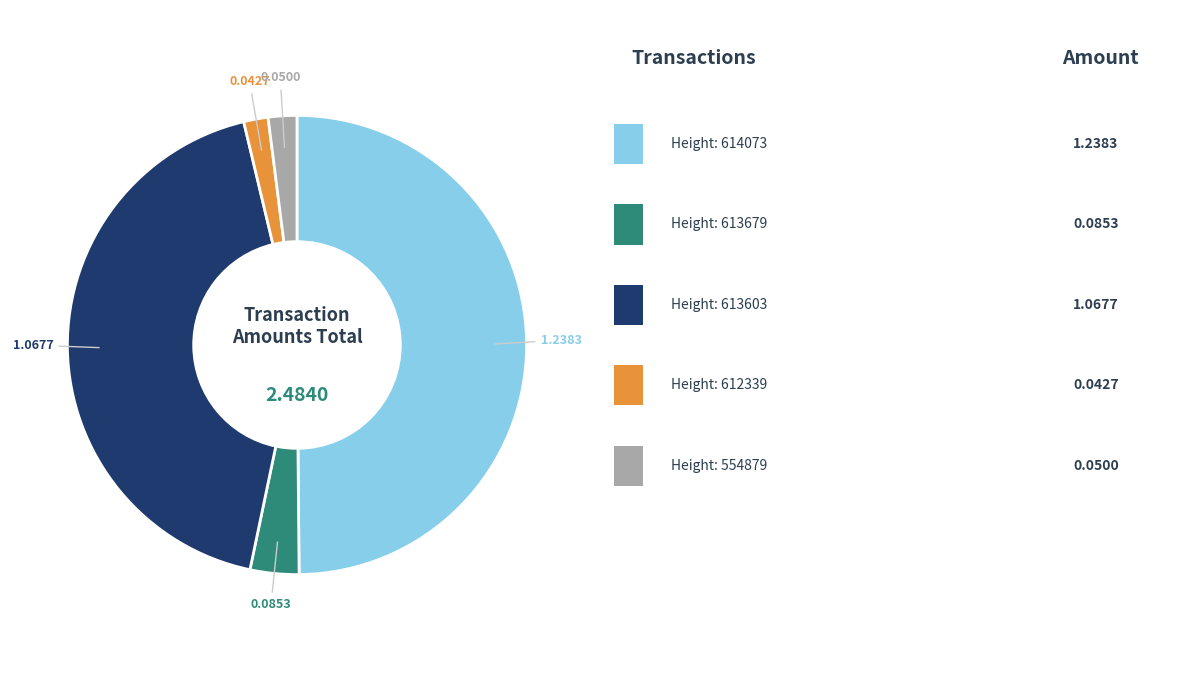

How many segments does this pie chart have?

5